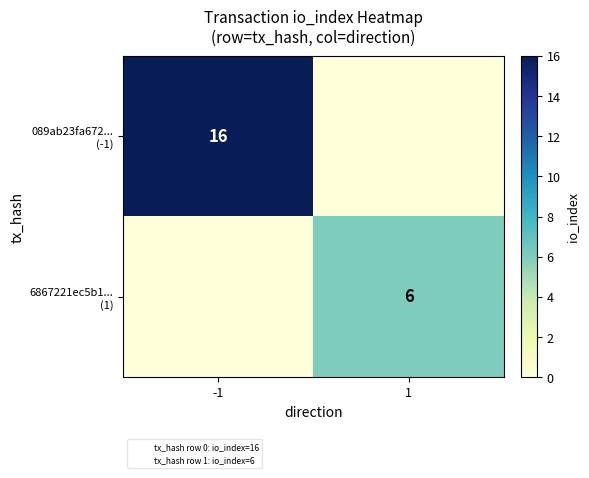

Rank the series at -1 from lowest to highest value.

6867221ec5b1... (1), 089ab23fa672... (-1)